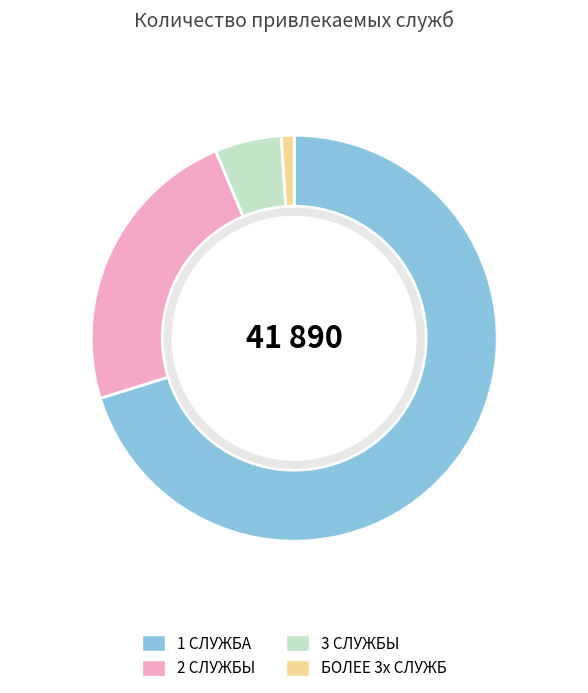

What is the smallest slice in the pie chart?

БОЛЕЕ 3х СЛУЖБ